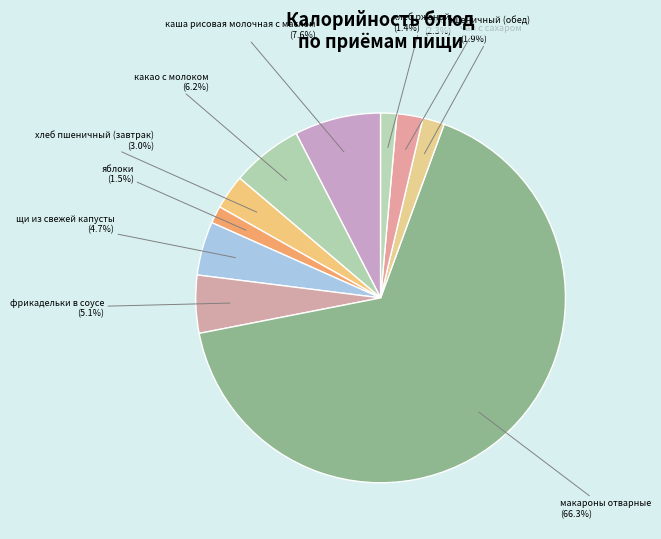

What percentage is NOT represented by хлеб пшеничный (завтрак)?

97.0%